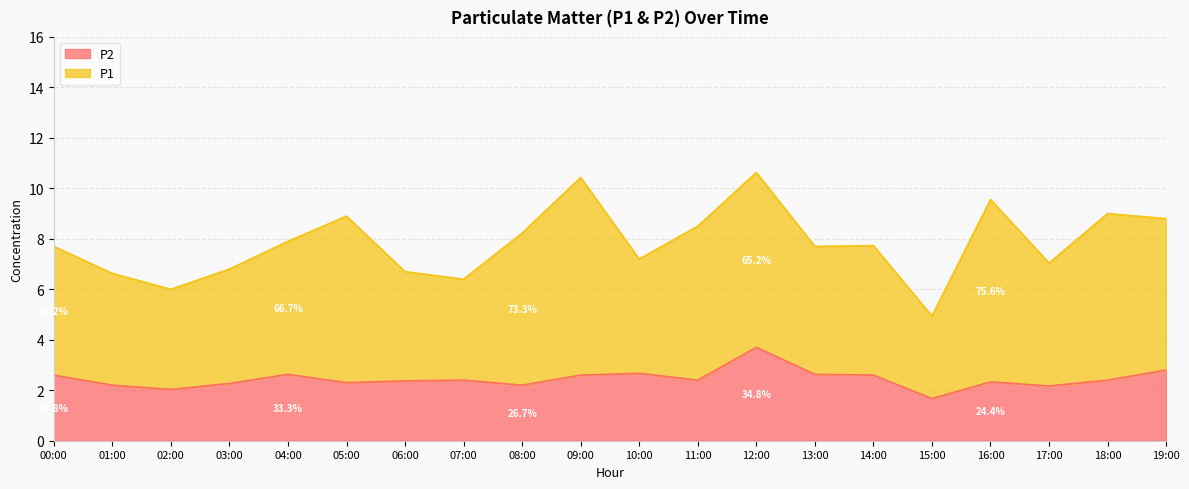

The chart shows a value of 2.4 at 06:00. True or false?

True